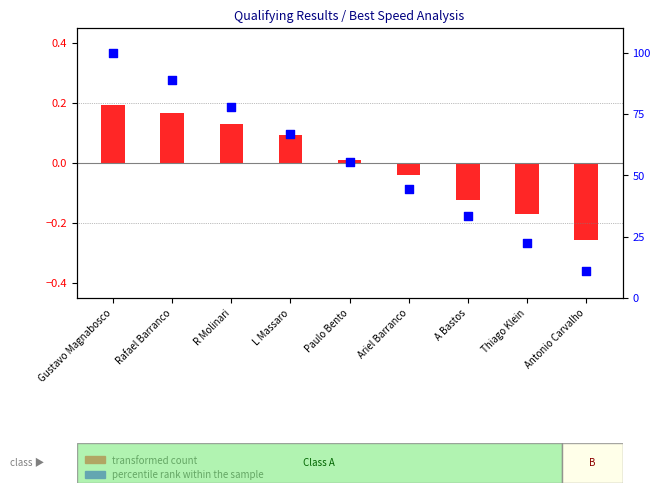

Which series has the largest total across all categories?

percentile rank within the sample